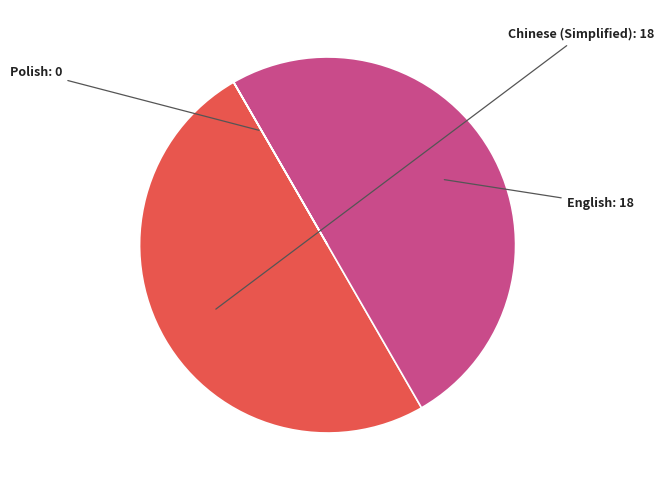

How many segments does this pie chart have?

3